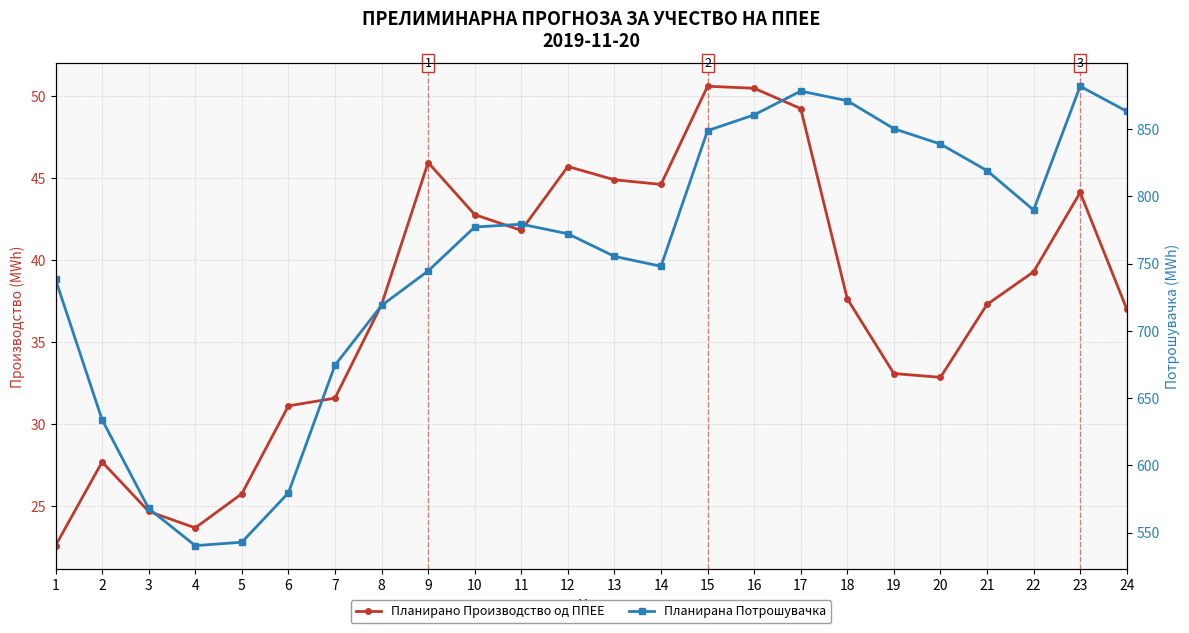

What is the total value across all series at 7?

706.0